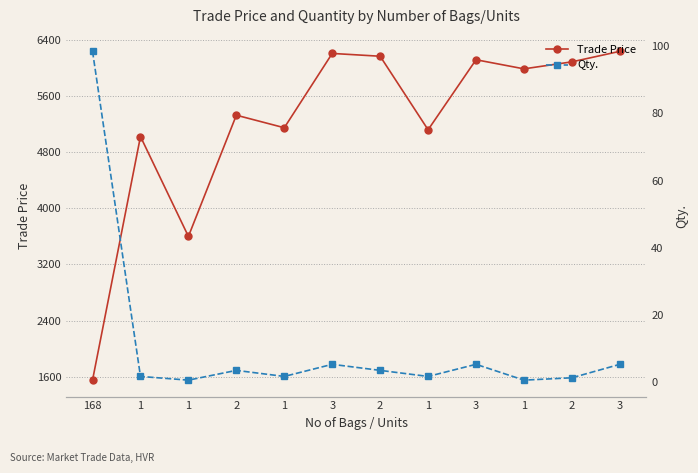

What is the label of the 12th point from the right?

168